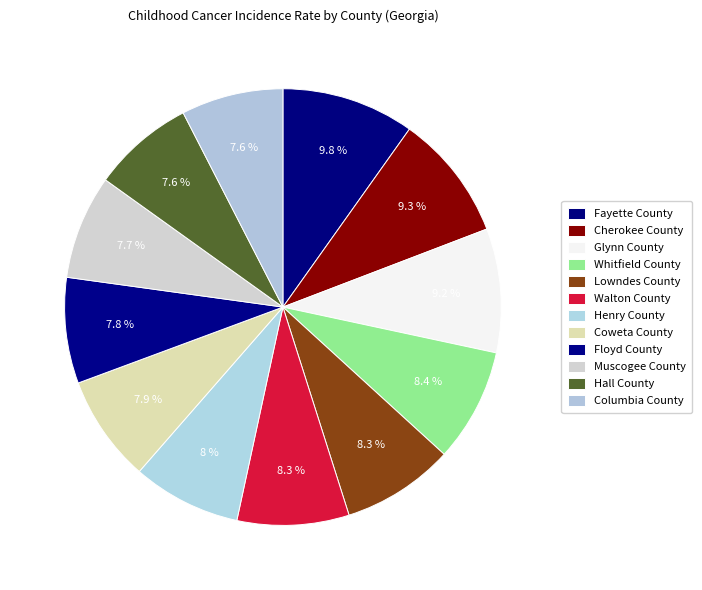

Which has a higher value, Fayette County or Floyd County?

Fayette County